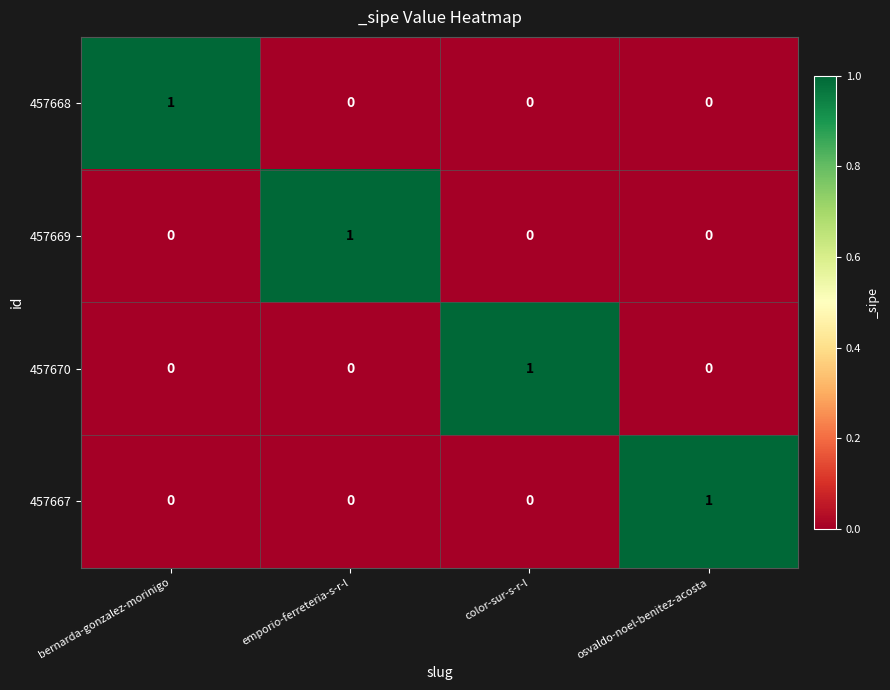

At which label does 457669 reach its peak?

emporio-ferreteria-s-r-l